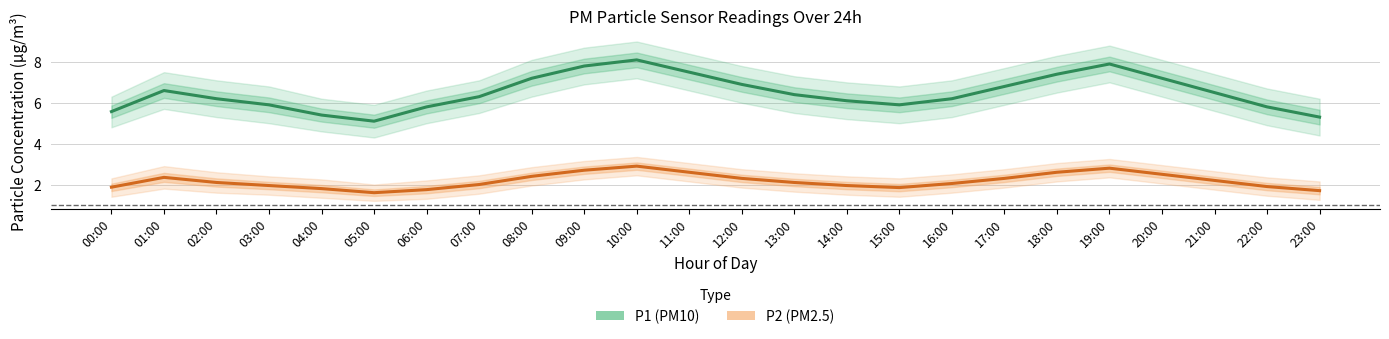

The P2 (PM2.5) series shows 1.3 at 14:00. True or false?

False